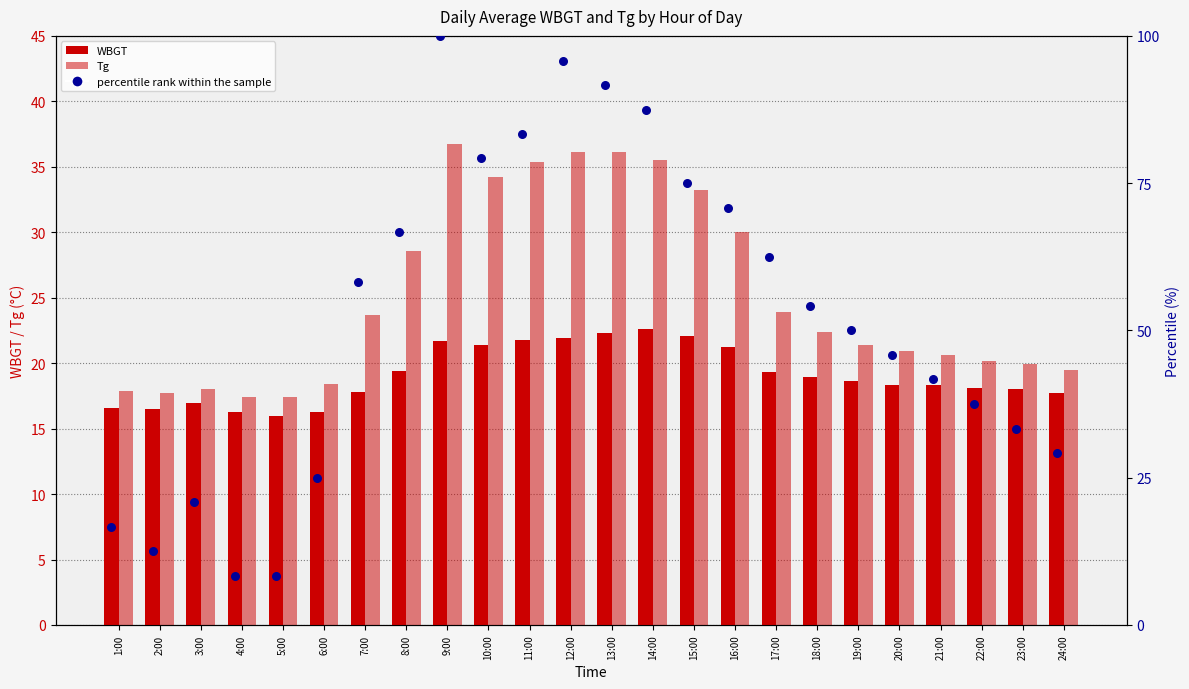

Which series contains the lowest Y value?

percentile rank within the sample